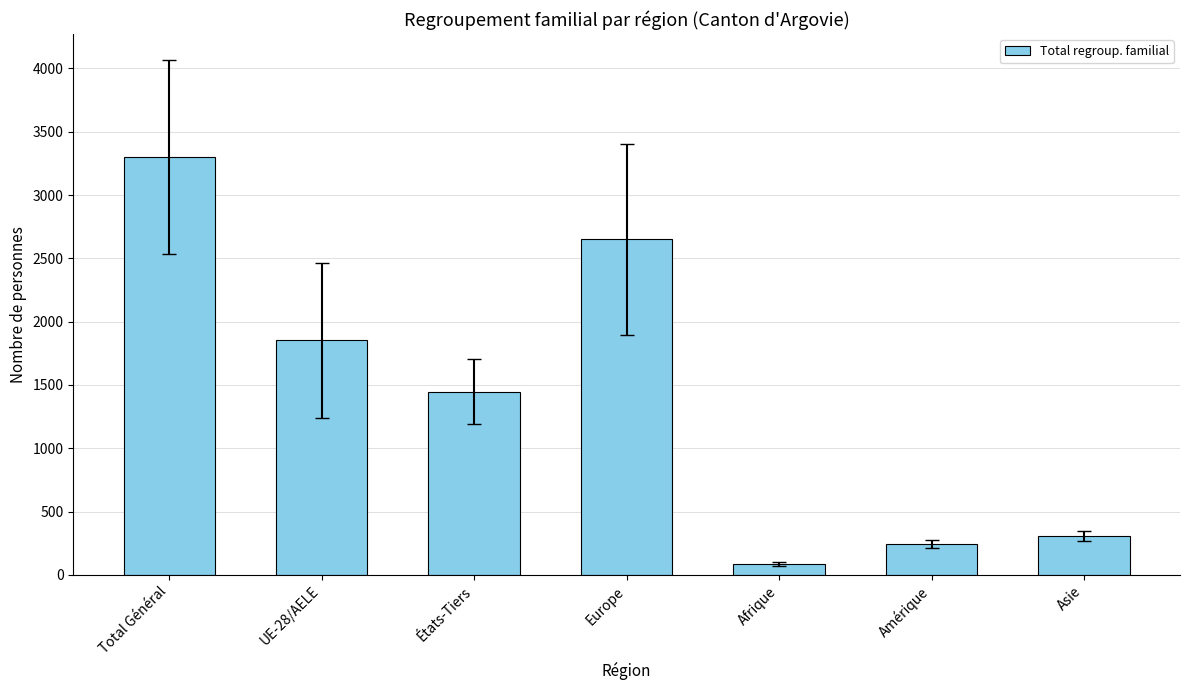

What is the difference between the values at États-Tiers and Afrique?

1359